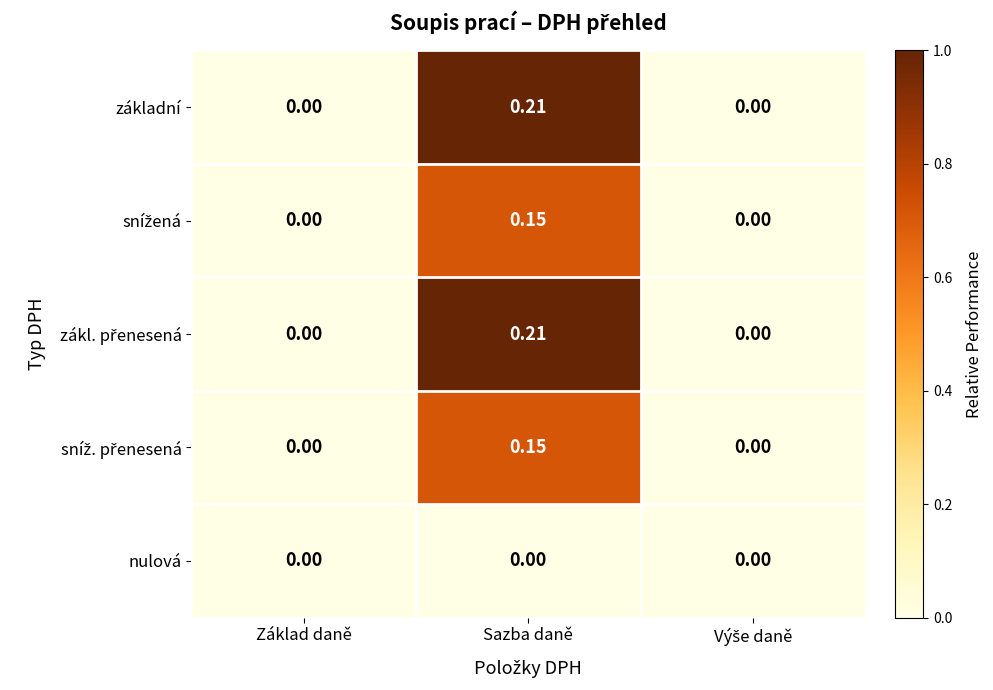

At which category does the chart reach its peak across all series?

Sazba daně